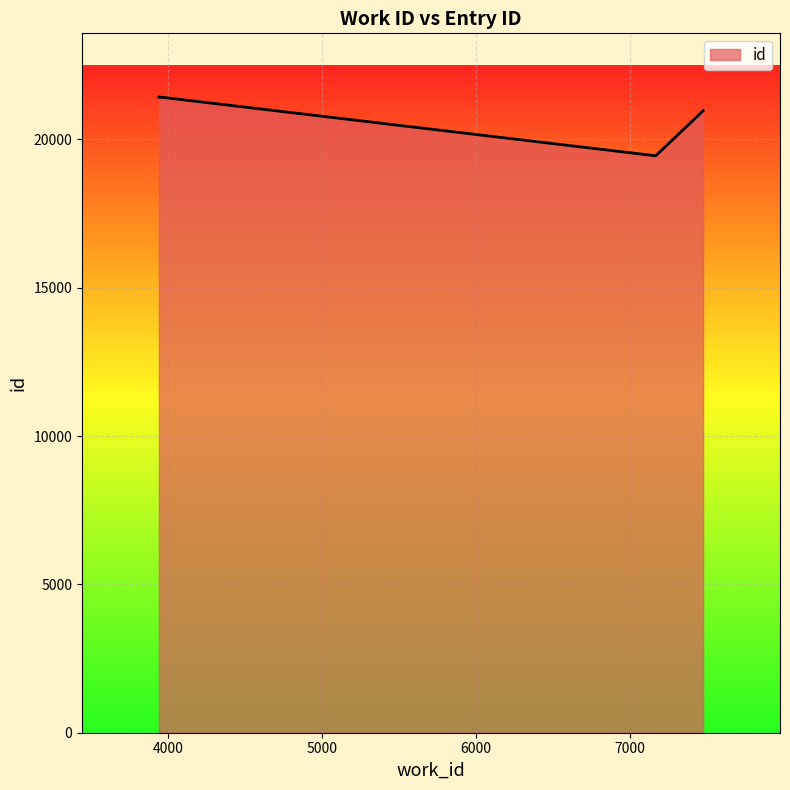

True or false: the data shows 33116 at 7476.

False